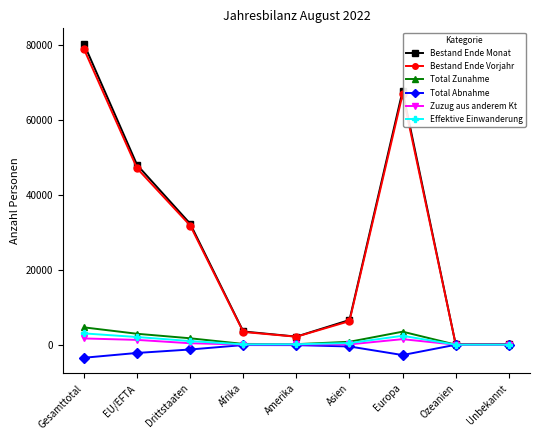

At which category is the sum across all series the highest?

Gesamttotal